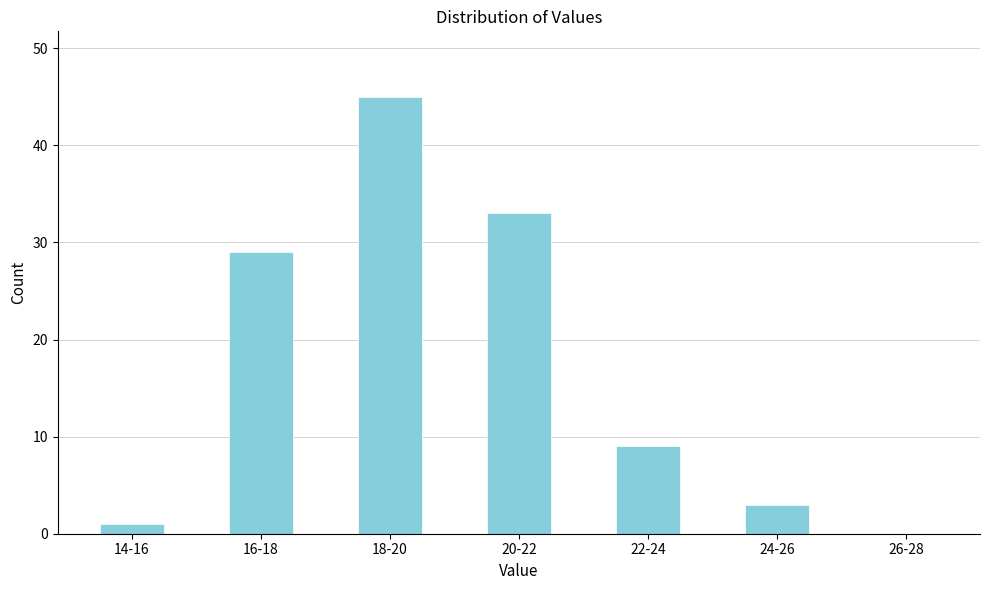

Reading left to right, what are all the values shown in this chart?

14-16=1	16-18=29	18-20=45	20-22=33	22-24=9	24-26=3	26-28=0